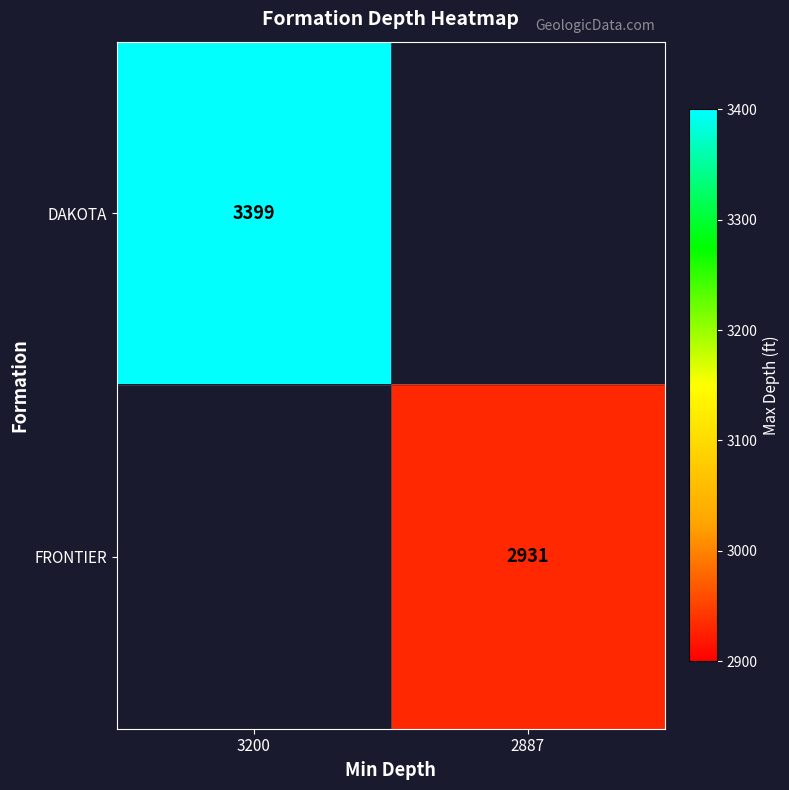

How many data points does each series have?

2